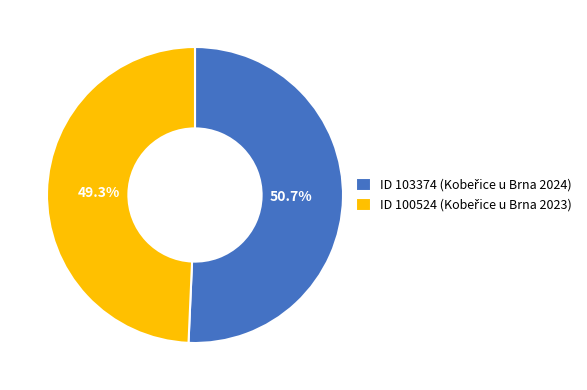

Is there any slice that represents more than half of the pie?

Yes